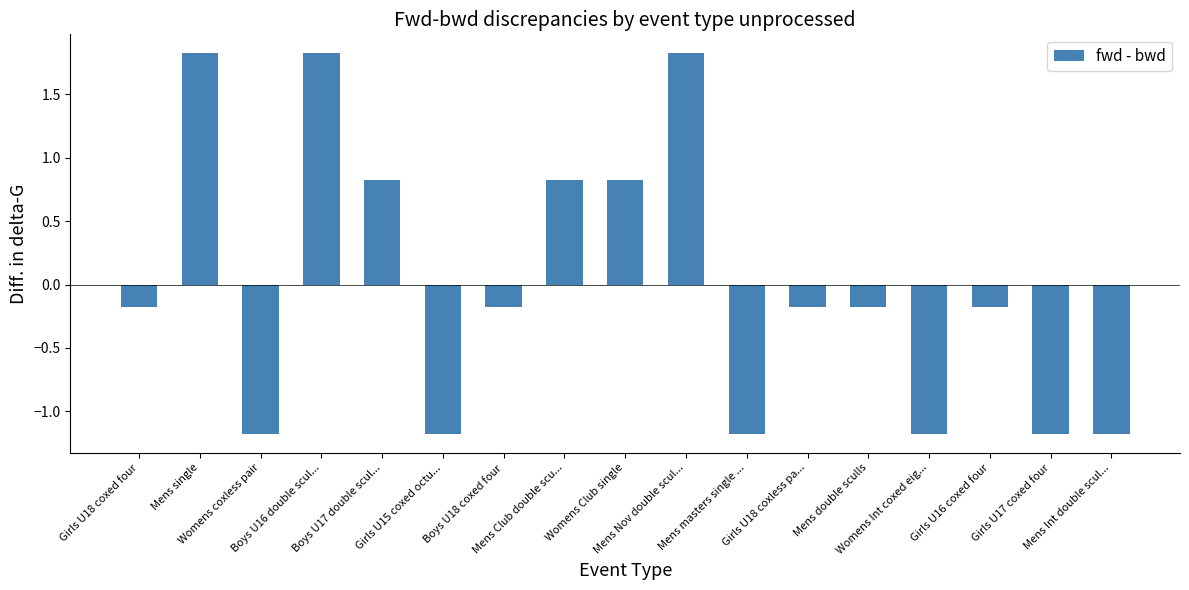

What is the smallest value displayed?

-1.2